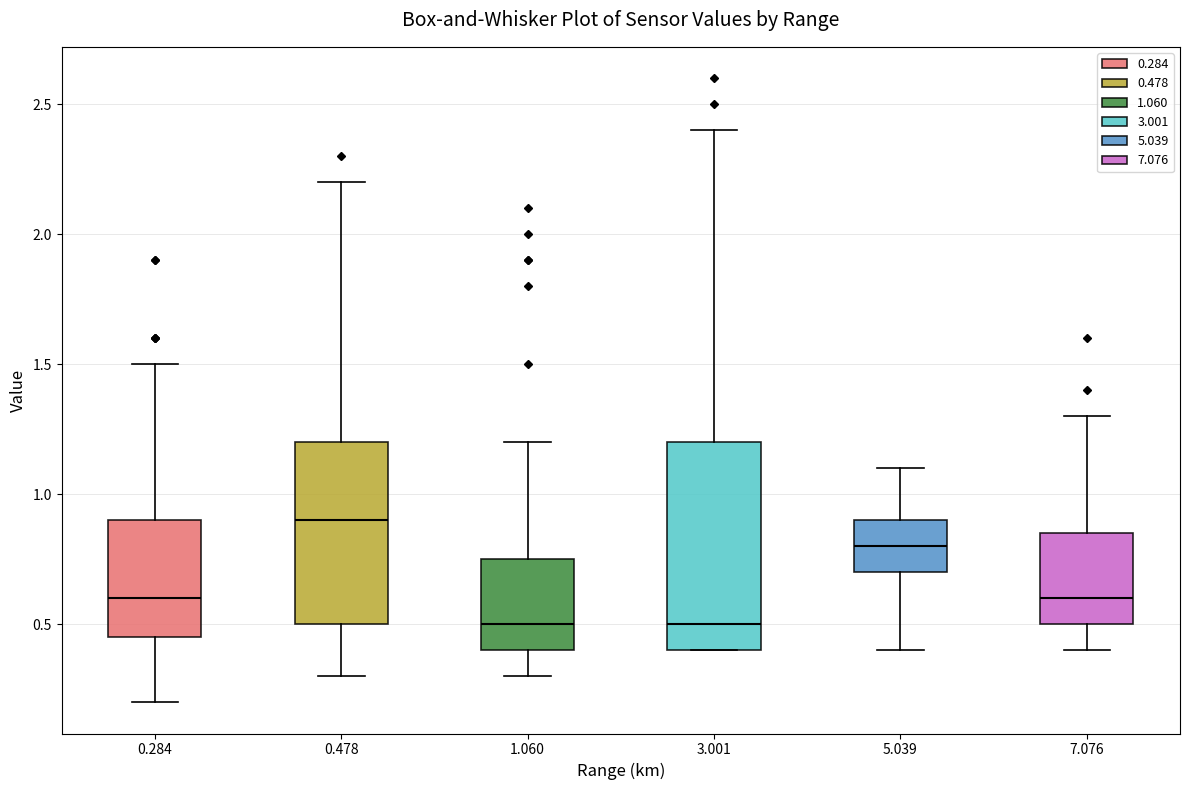

Which box's median line is the highest?

0.478